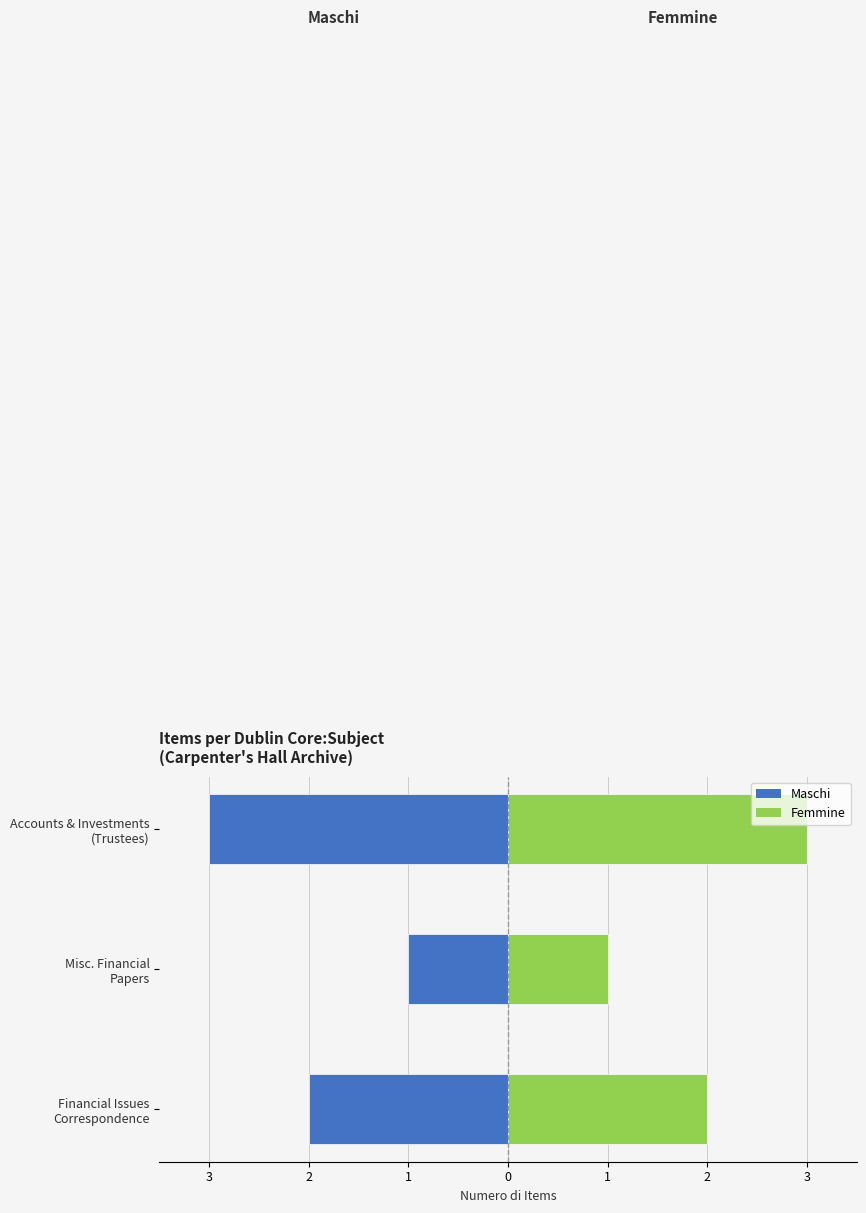

What is the minimum value for Femmine?

1